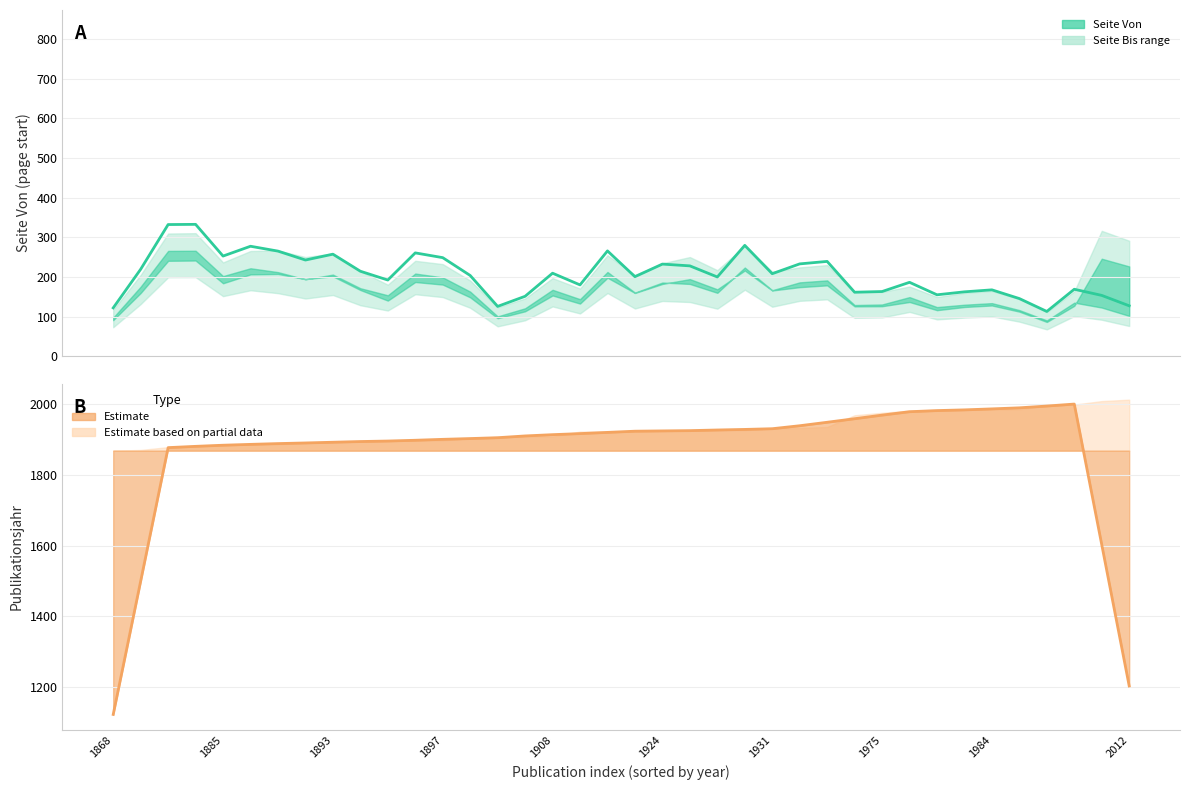

Rank the series by their average value, from highest to lowest.

Year trend, Seite Von (line)